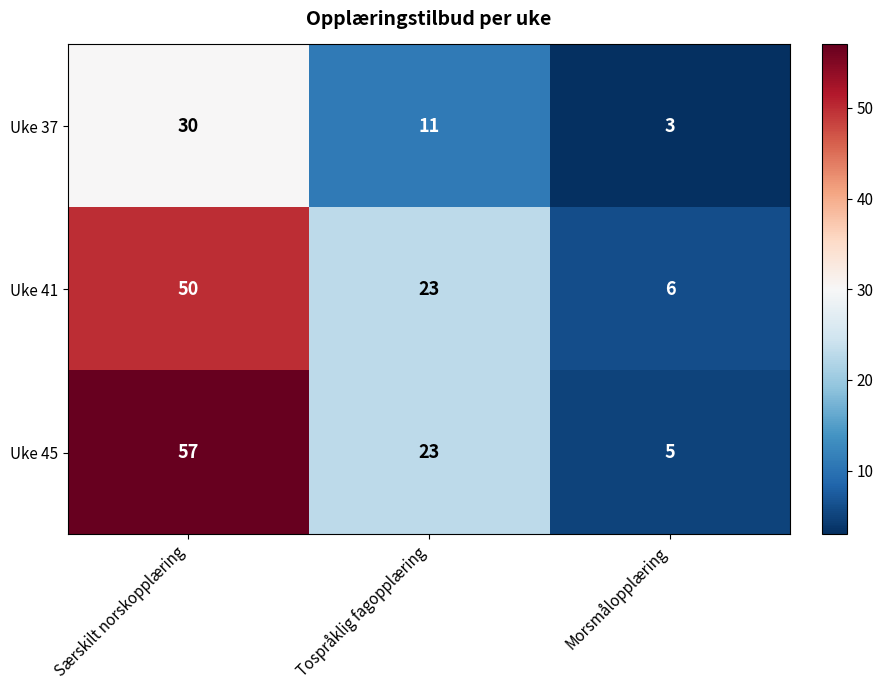

What is the total value across all series at Tospråklig fagopplæring?

57